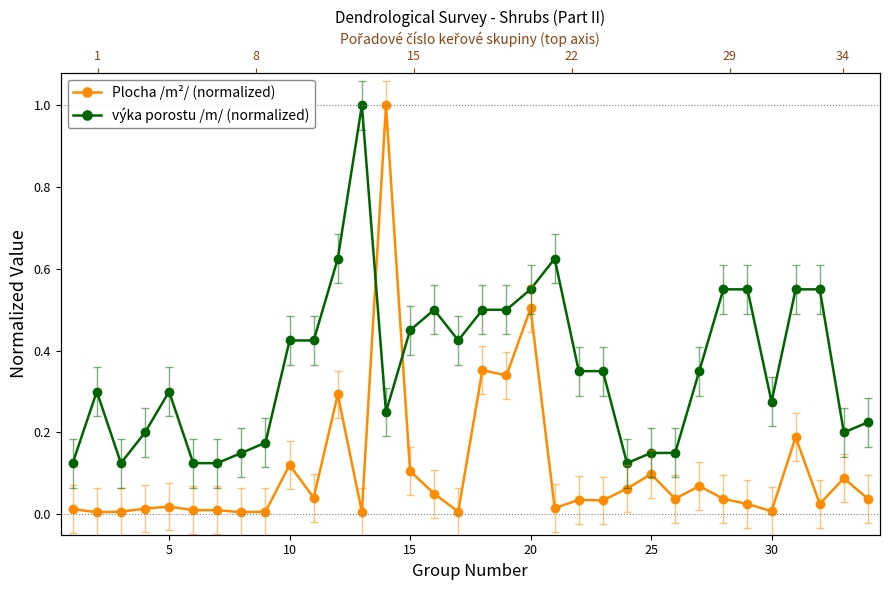

What are all the series names shown in the legend?

Plocha /m²/ (normalized), výka porostu /m/ (normalized)